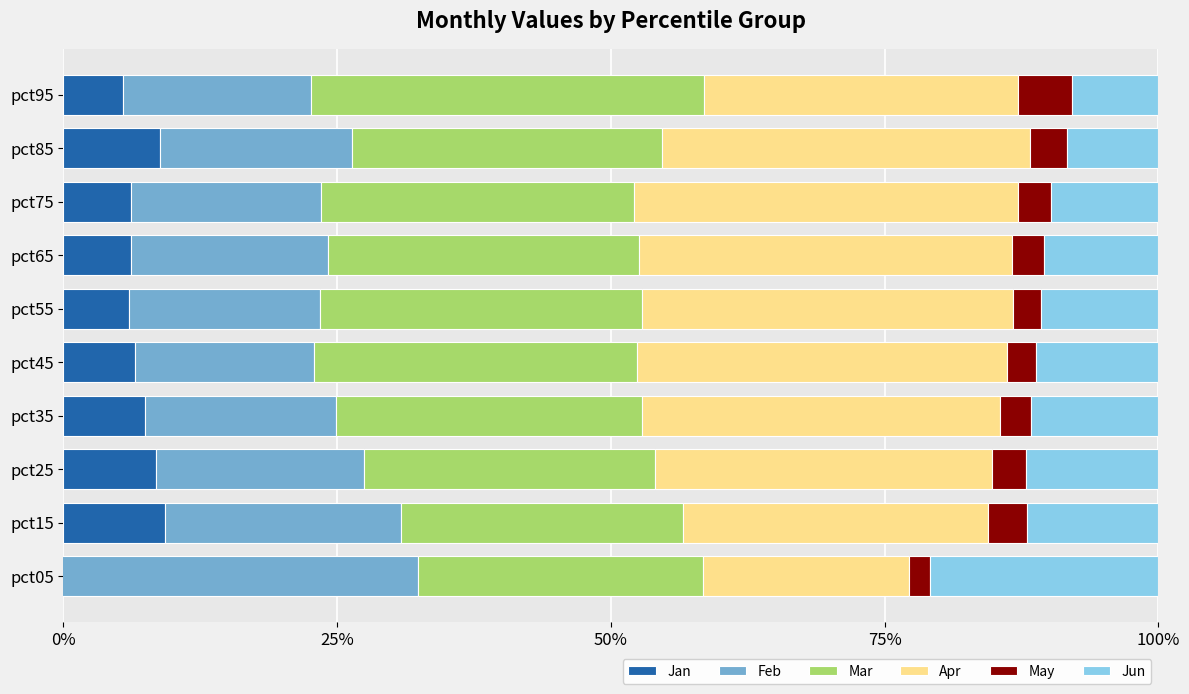

What is the spread (max minus min) of values at pct85?

30.3